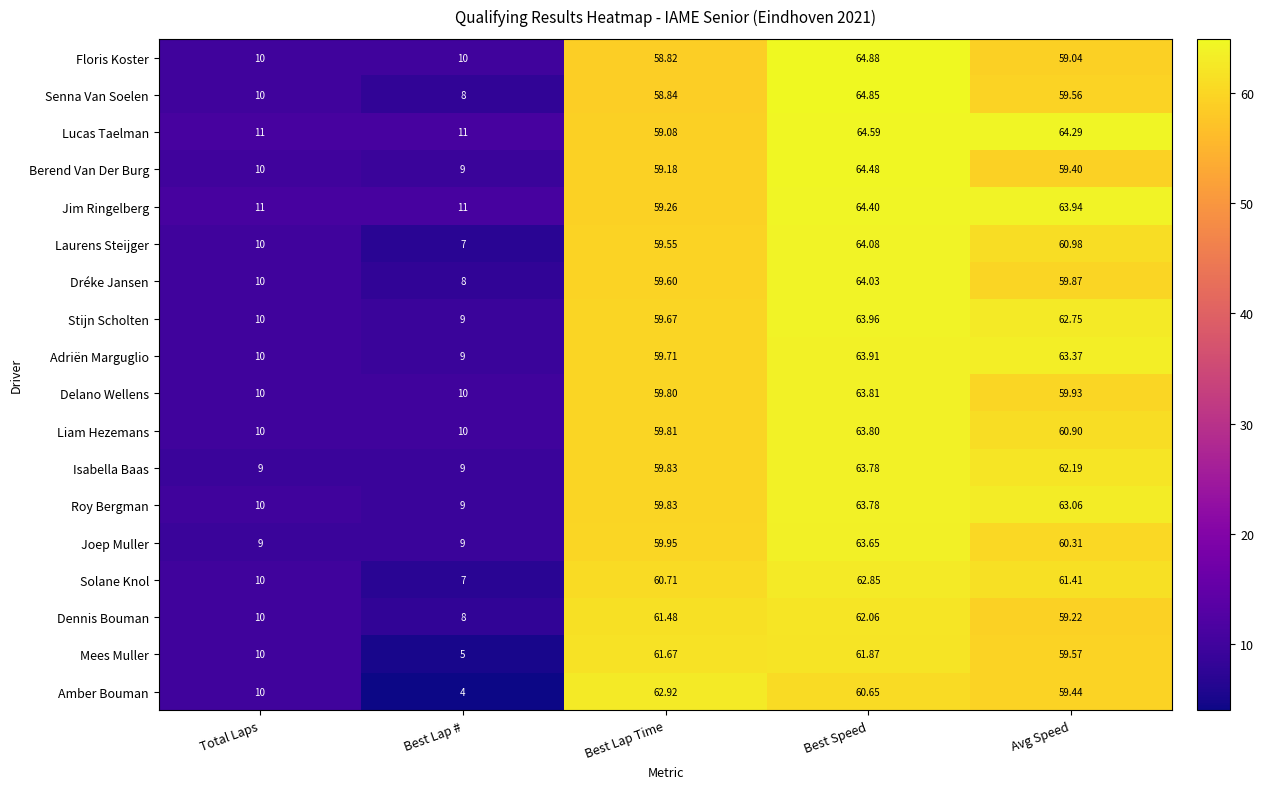

Is the value of Solane Knol at Best Speed greater than the value of Adriën Marguglio at Best Lap Time?

Yes